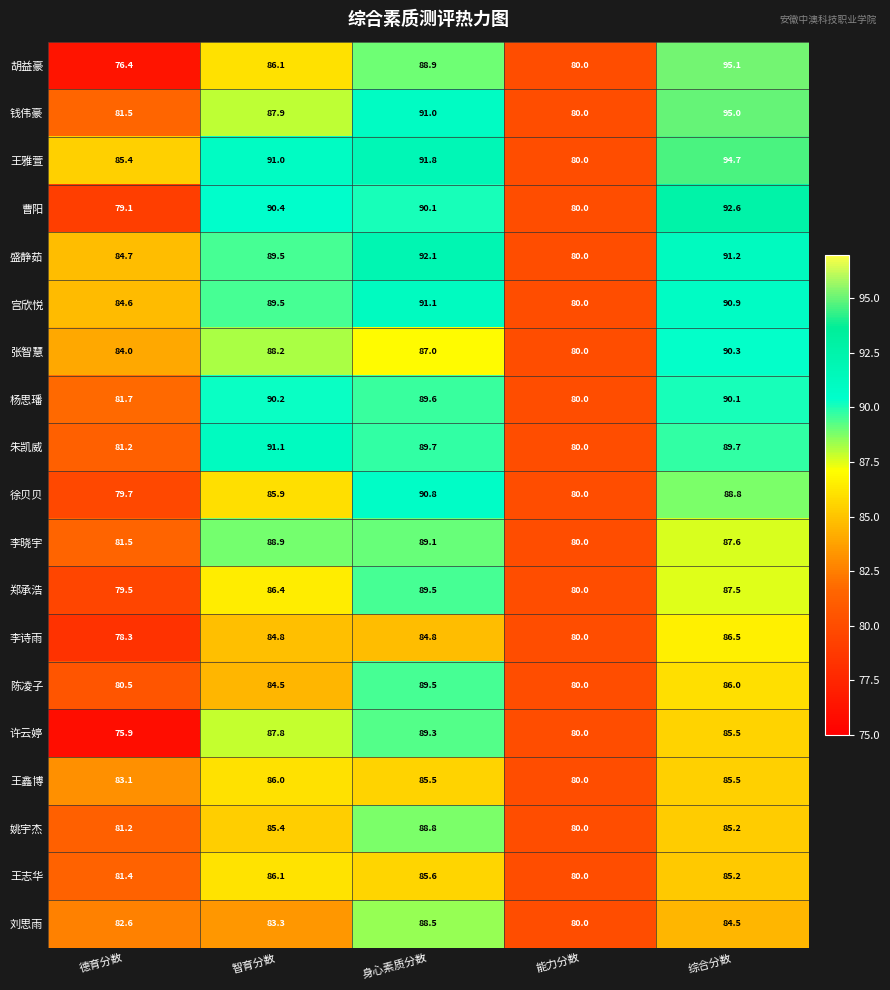

Where does the 许云婷 series first go above 85?

智育分数